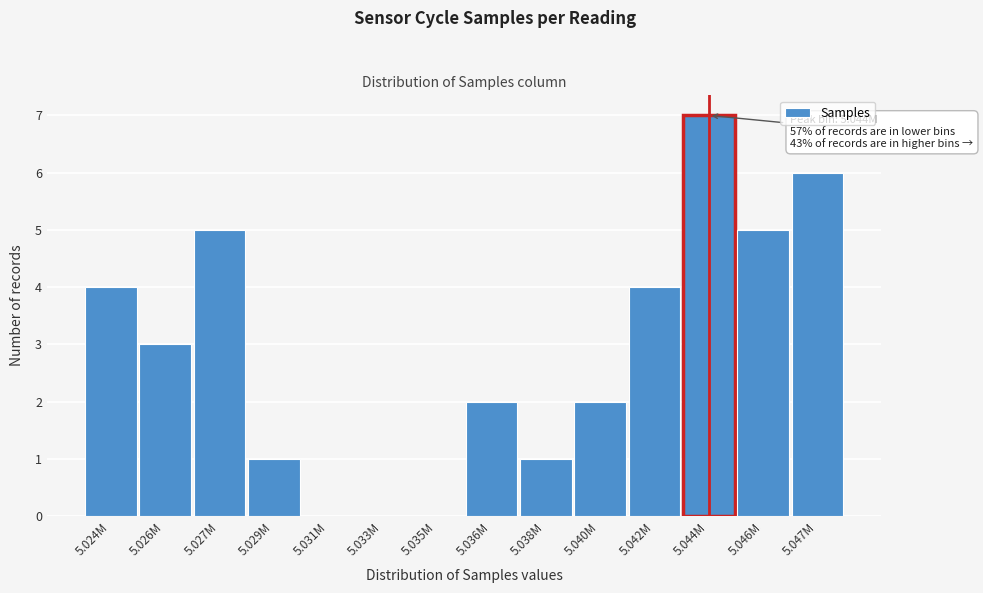

Reading left to right, what are all the values shown in this chart?

5.024M=4	5.026M=3	5.027M=5	5.029M=1	5.031M=0	5.033M=0	5.035M=0	5.036M=2	5.038M=1	5.040M=2	5.042M=4	5.044M=7	5.046M=5	5.047M=6